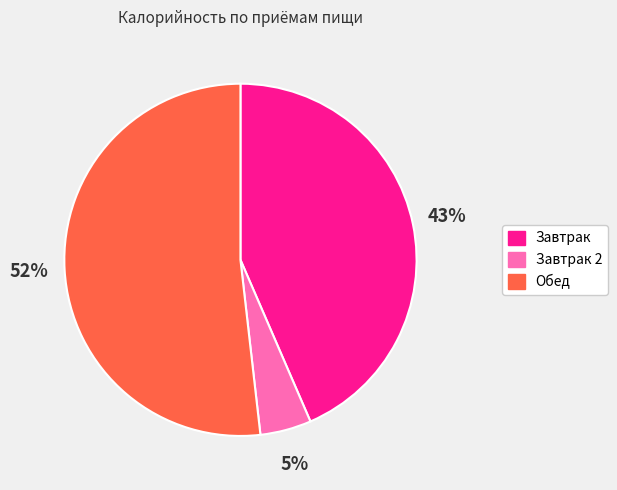

How many segments does this pie chart have?

3